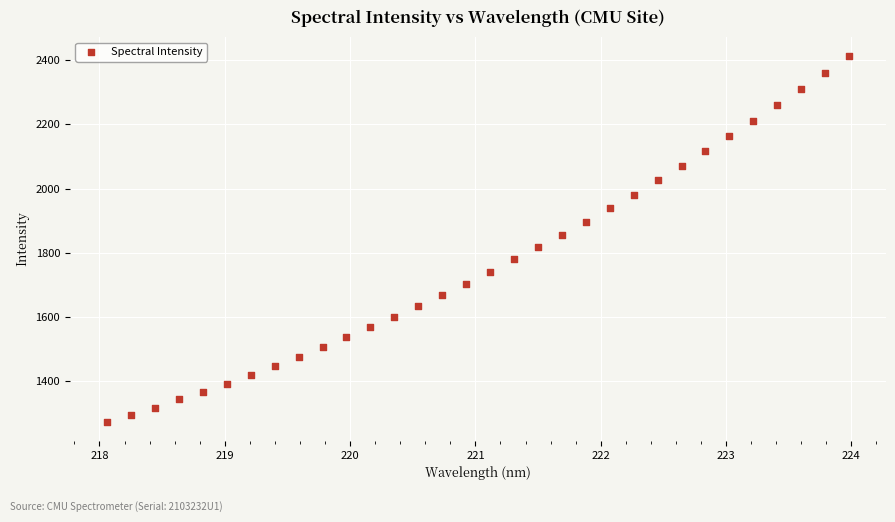

What is the range of X values (max minus min)?

5.9